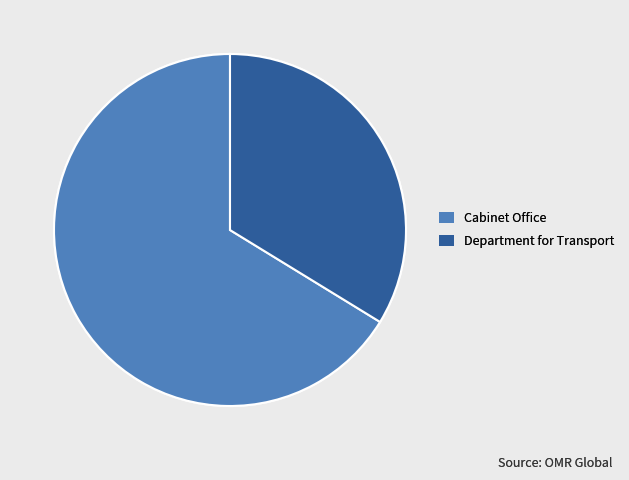

Is it true that Cabinet Office is 80% of the pie?

False